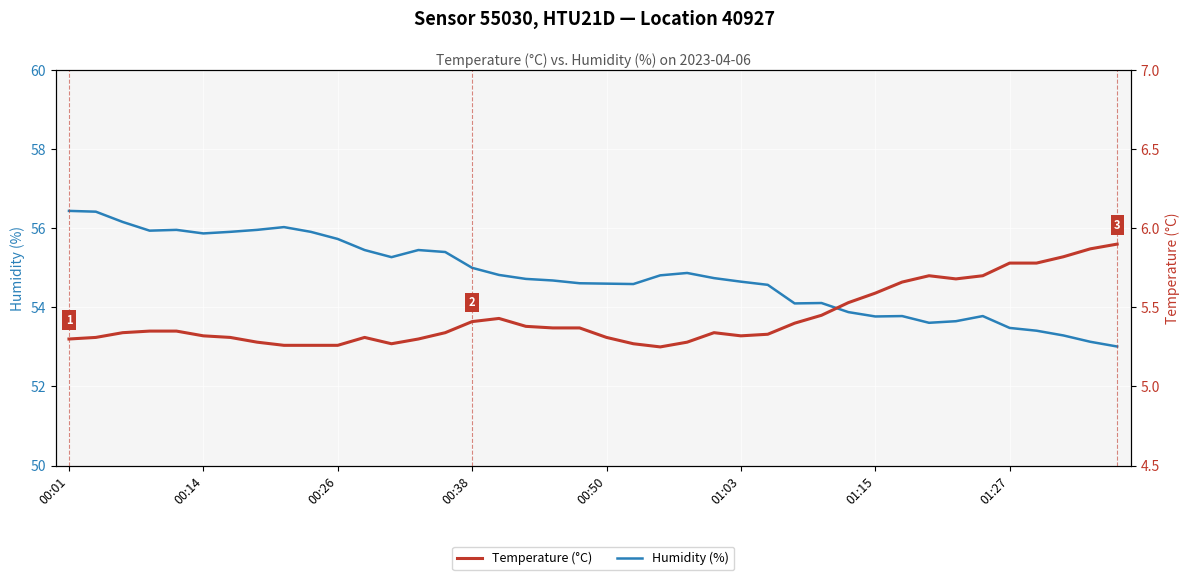

What is the minimum value for Humidity (%)?

53.0